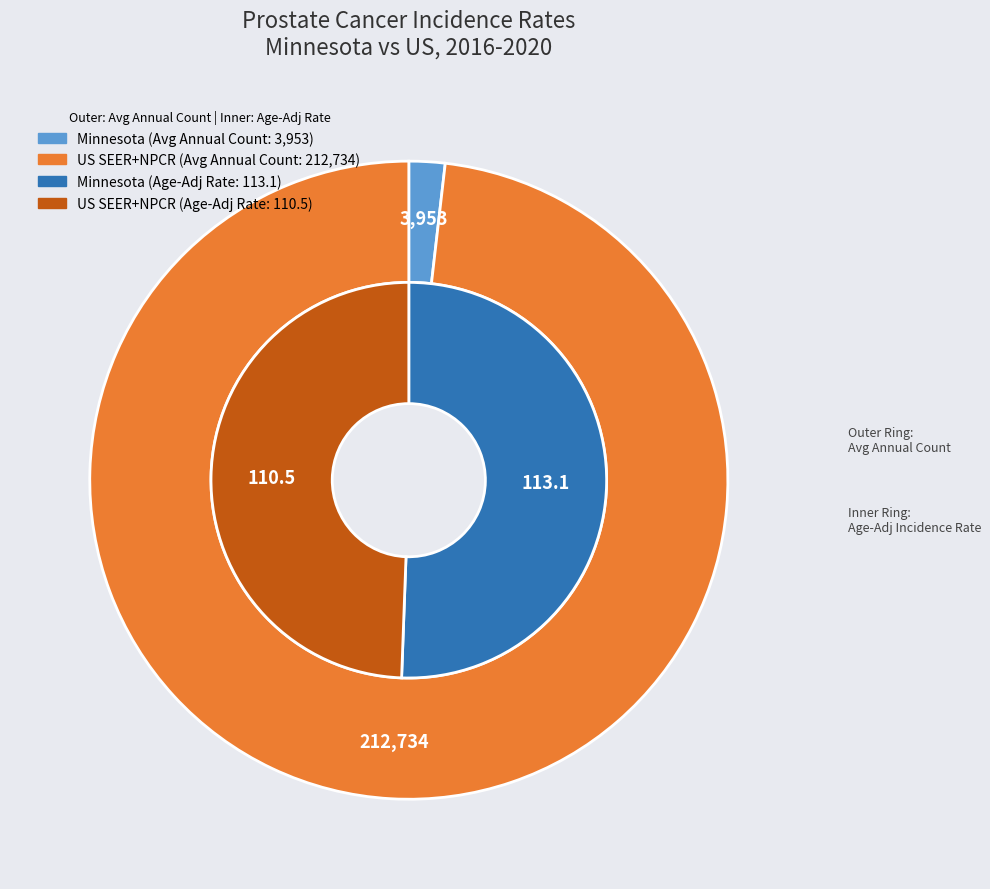

What is the largest slice in the pie chart?

US (SEER+NPCR)